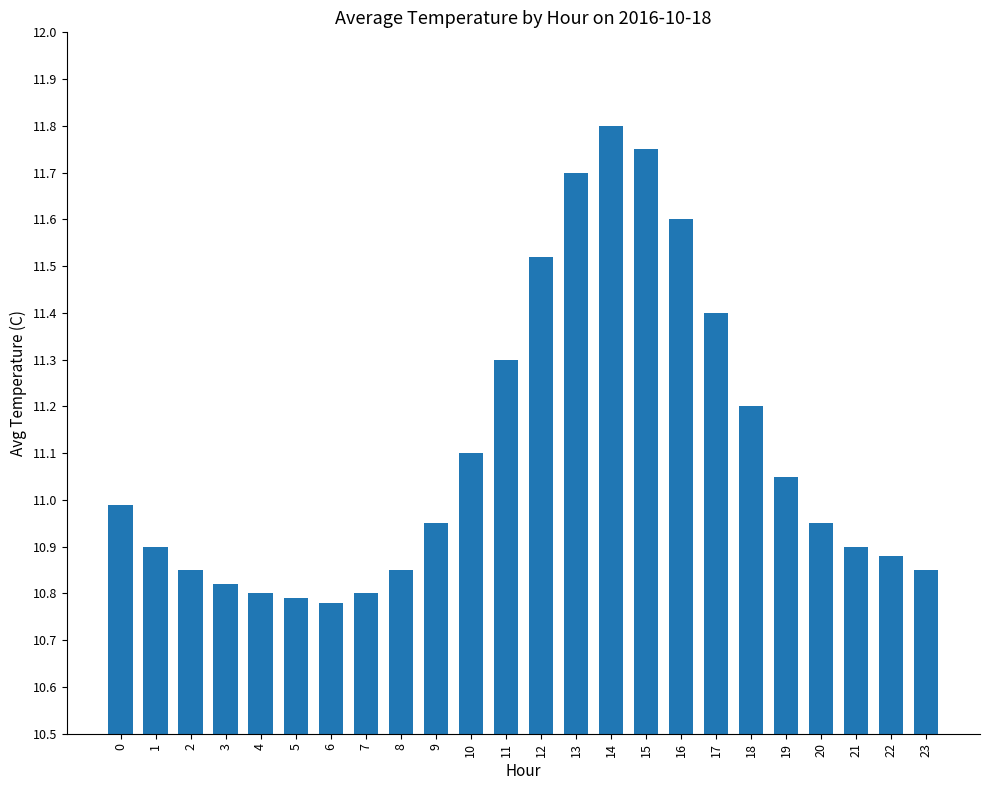

At which category does the chart reach its peak across all series?

14